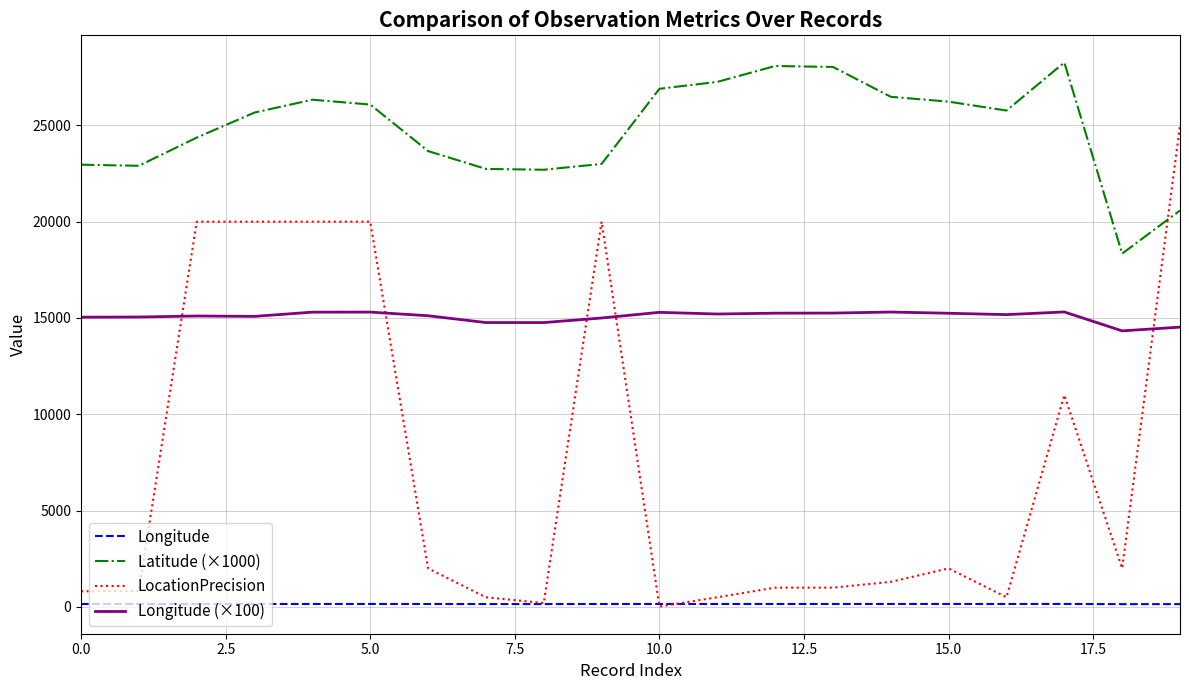

At how many categories does at least one series exceed 9090?

20